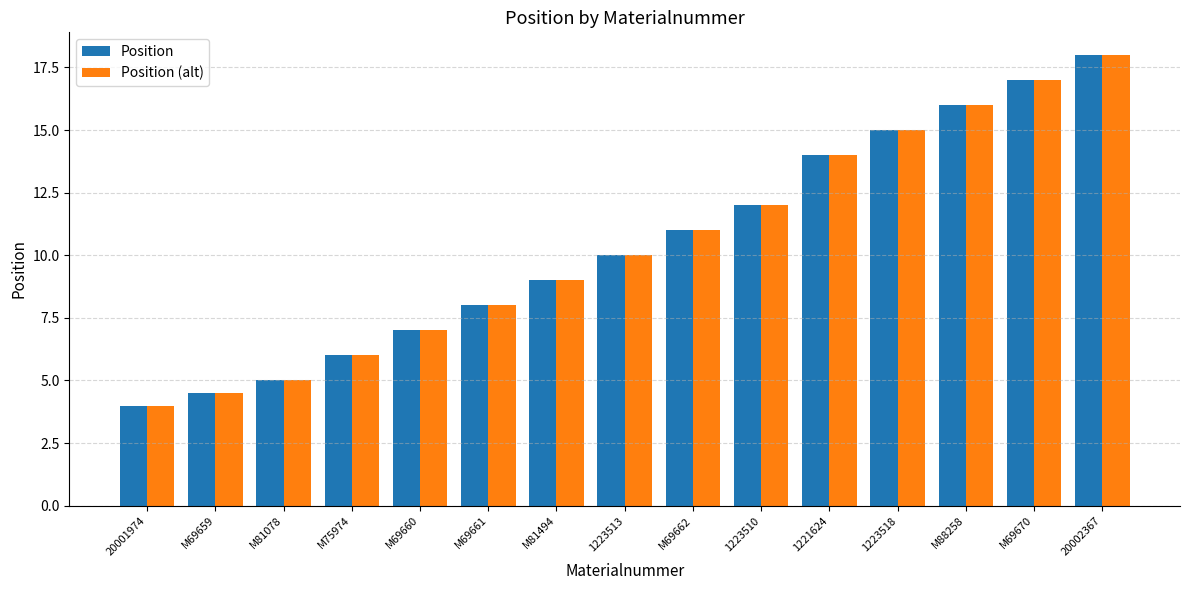

How many groups of bars are there?

15